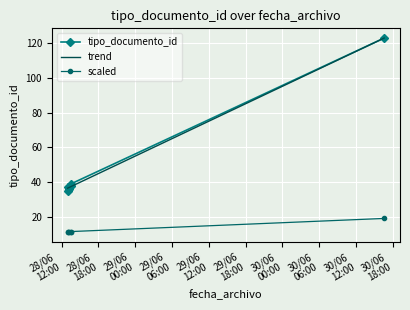

At which label does the data first exceed 38?

2016-06-28 13:33:08